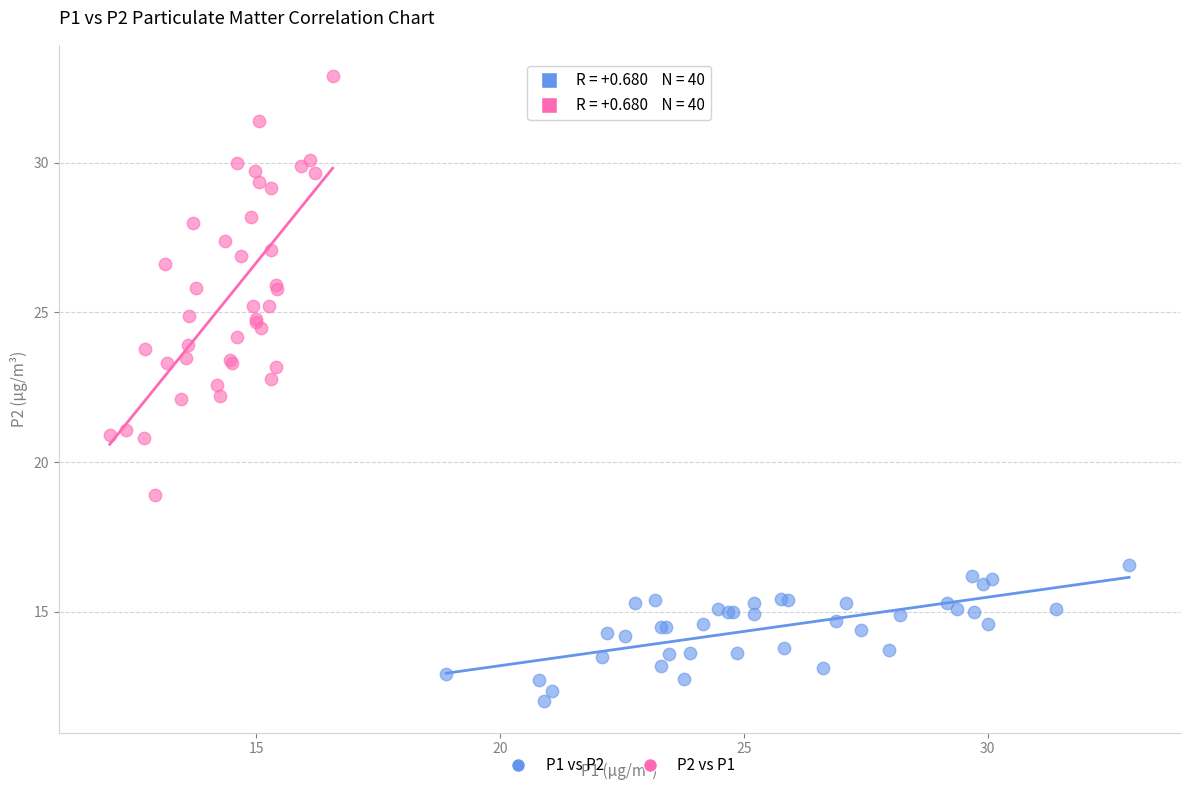

Which series contains the lowest Y value?

P1 vs P2